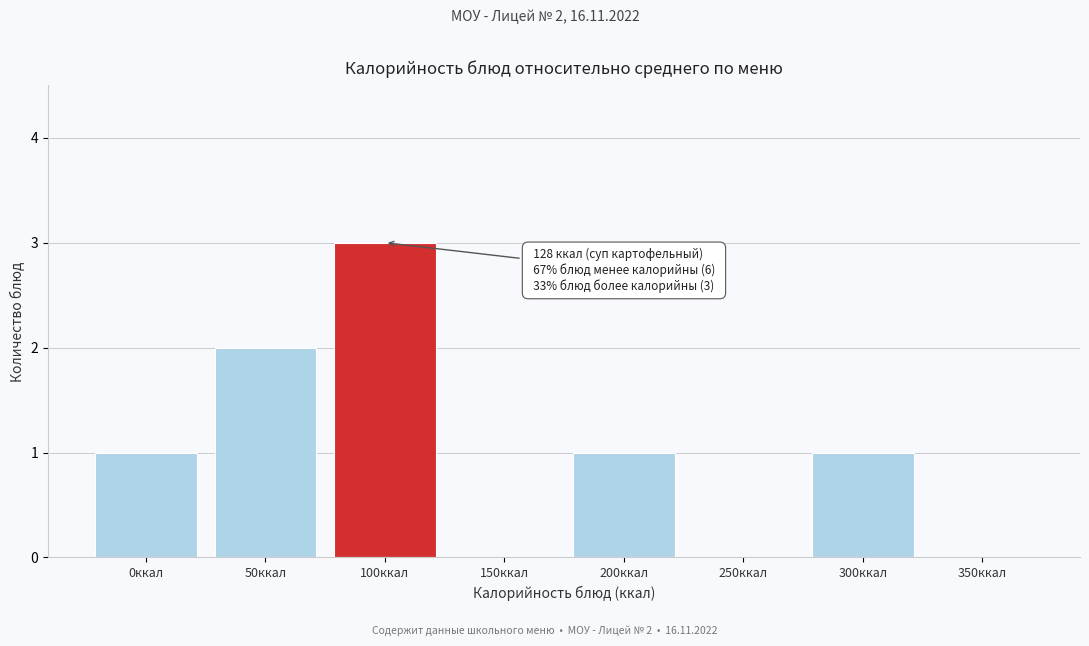

Reading left to right, extract all data points from this chart.

0ккал=1	50ккал=2	100ккал=3	150ккал=0	200ккал=1	250ккал=0	300ккал=1	350ккал=0